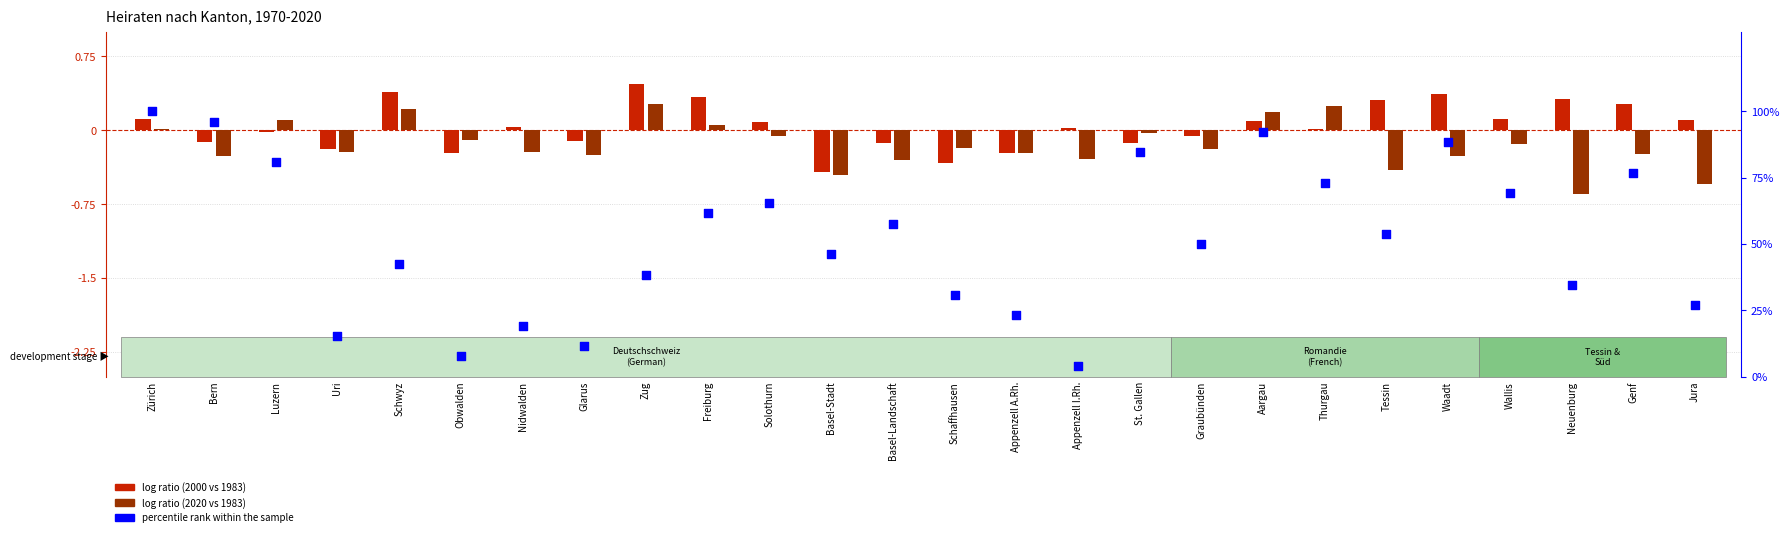

Is the value of percentile rank within the sample at Genf greater than the value of log ratio (2000 vs 1983) at Genf?

Yes